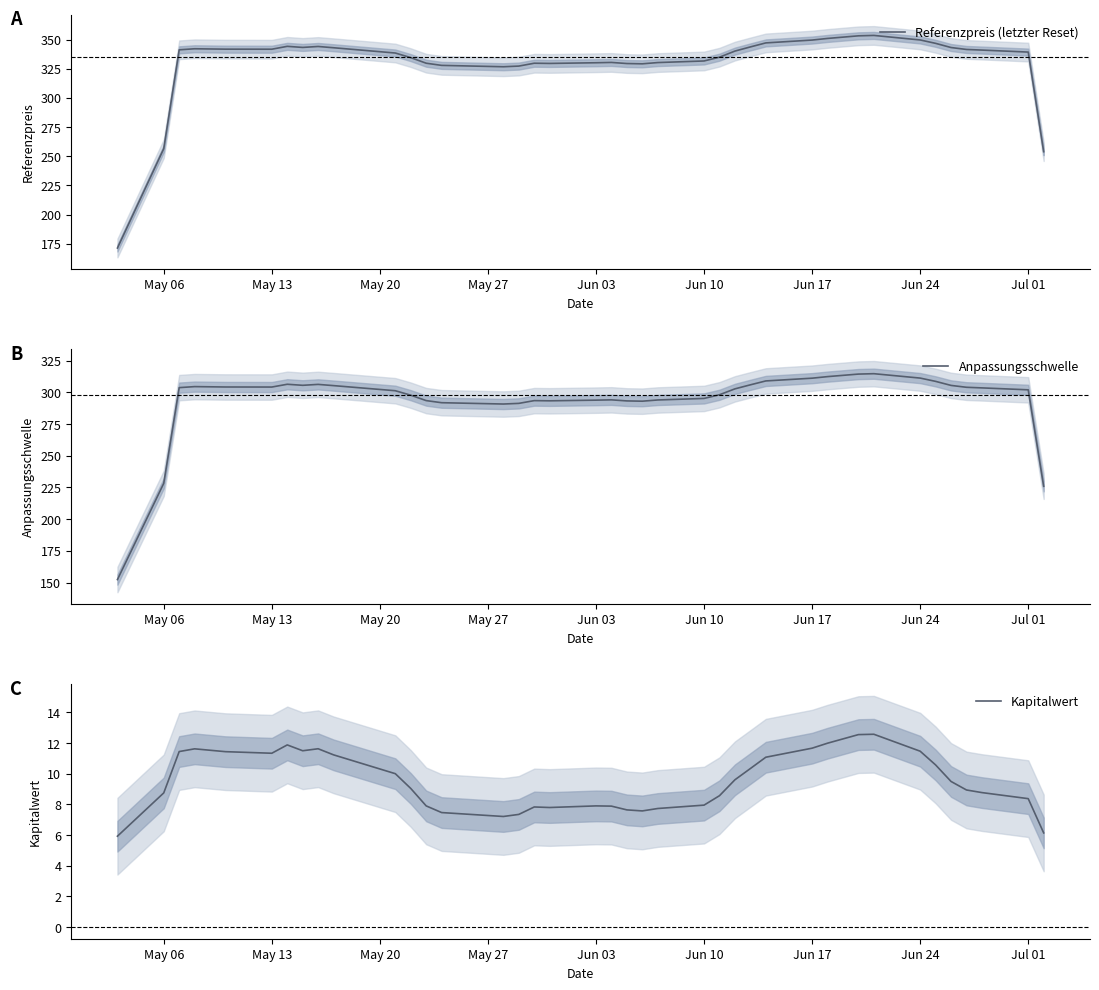

True or false: Kapitalwert and Referenzpreis (letzter Reset) intersect in this chart.

False